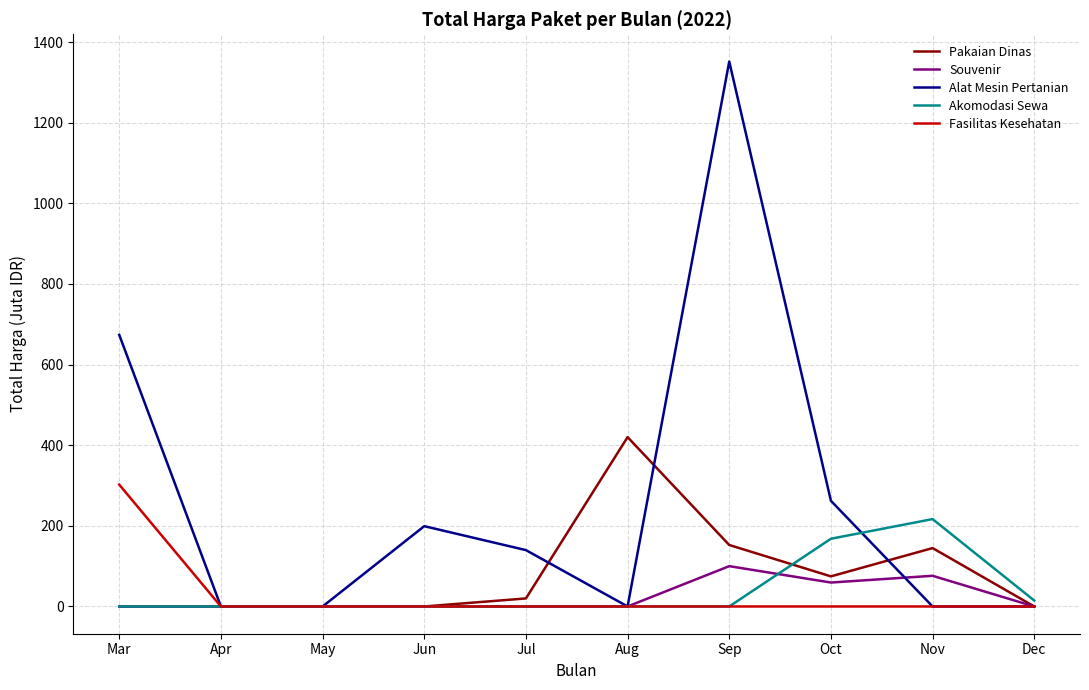

At which category is the sum across all series the highest?

Sep